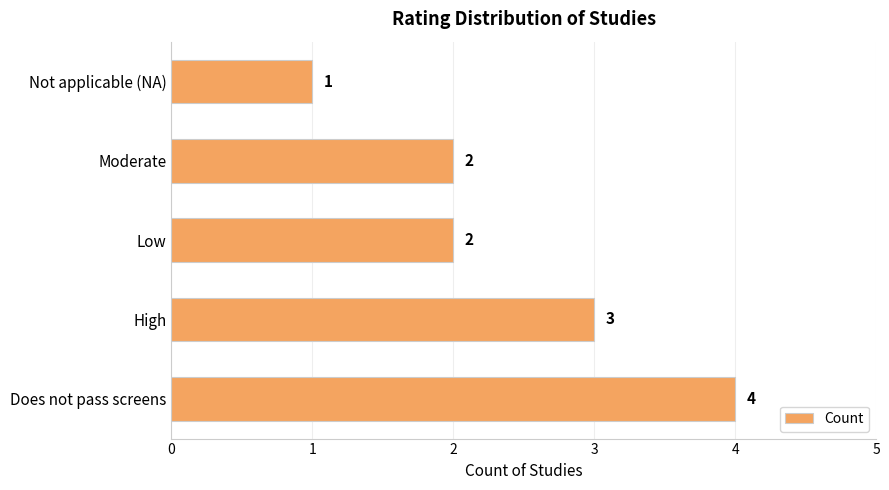

How many bars are there in total?

5